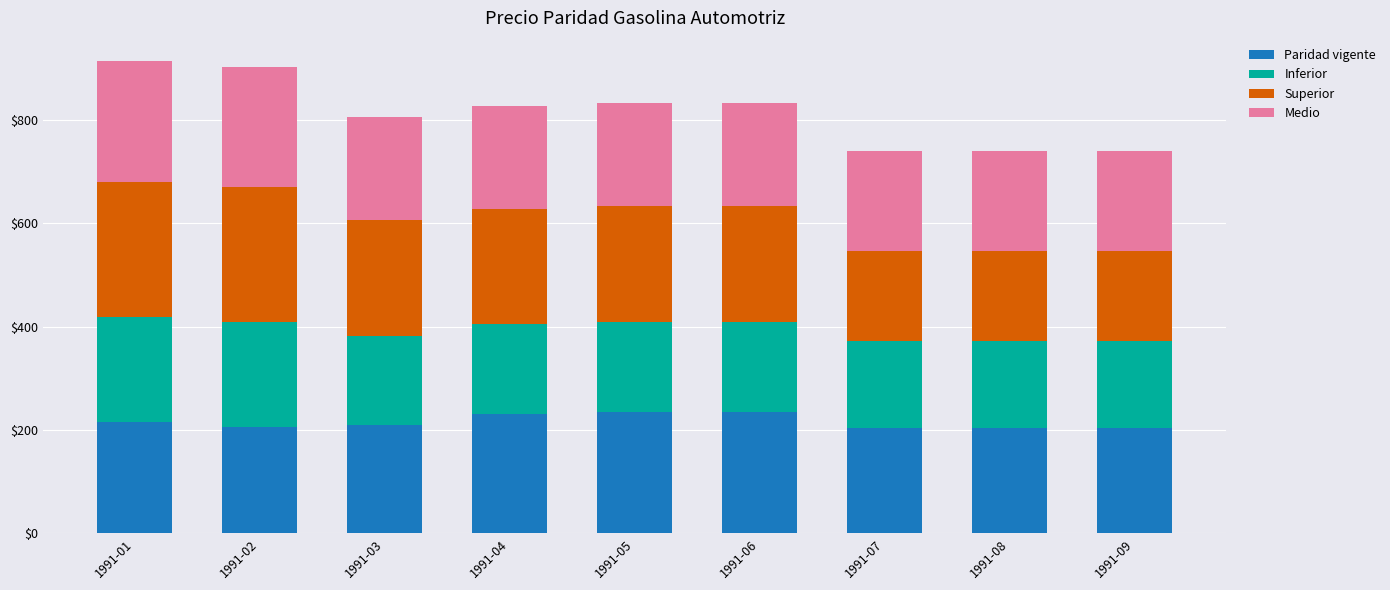

The value of Paridad vigente at 1991-01 is 215.5. True or false?

True